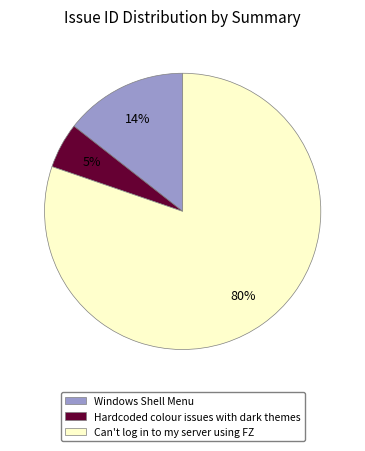

What is the smallest slice in the pie chart?

Hardcoded colour issues with dark themes